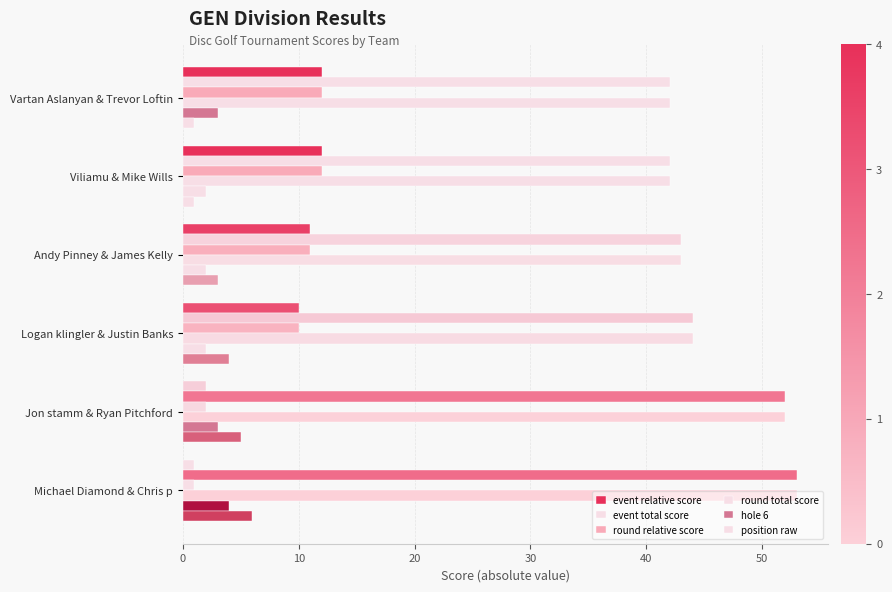

How many categories are shown in the chart?

6